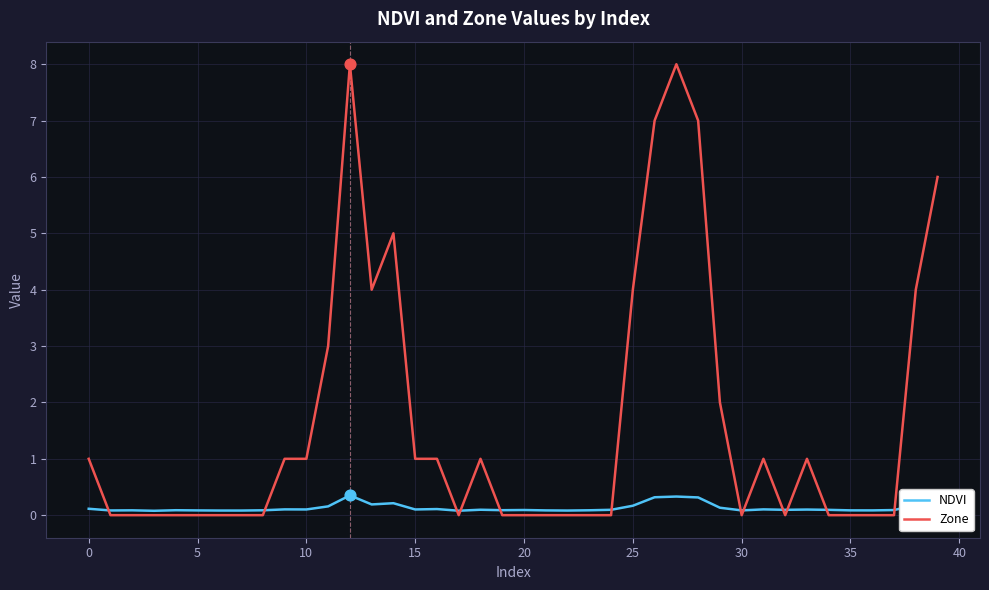

Which series has the largest range (max minus min)?

Zone